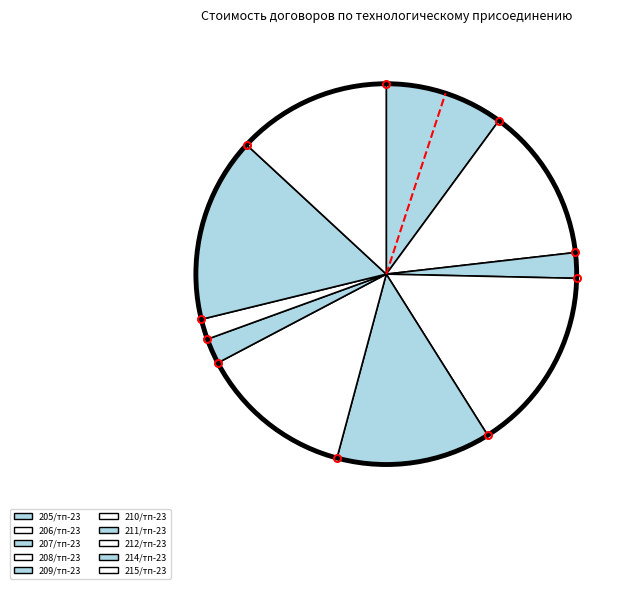

Combined, what portion of the pie is 207/тп-23 and 208/тп-23?

17.9%